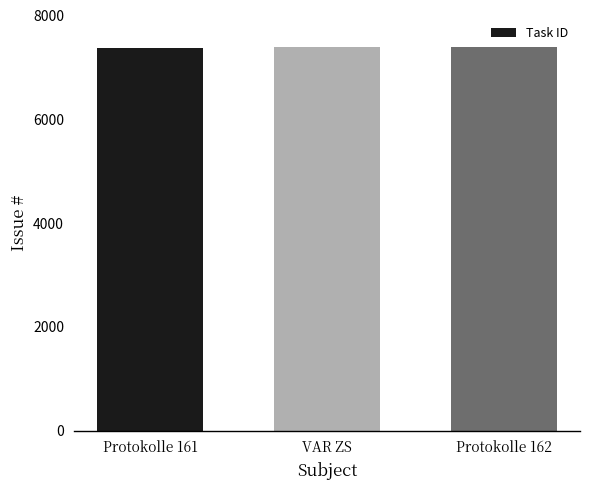

What is the value of the 2nd bar from the left?

7402